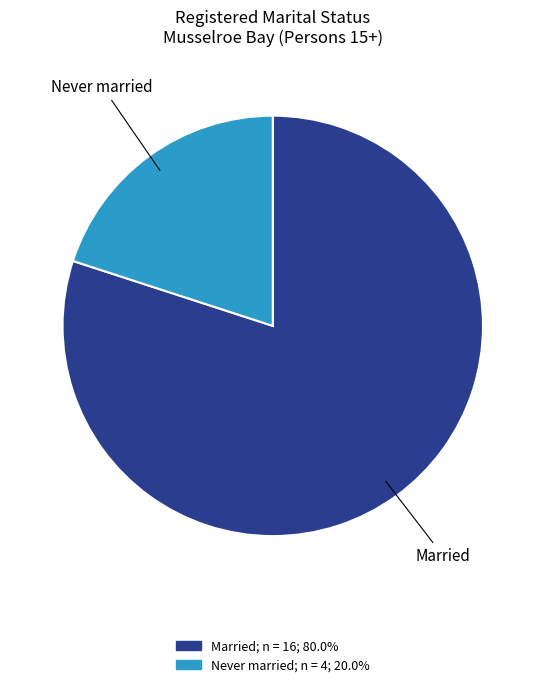

What is the ratio of the value at Married to the value at Never married?

4.0